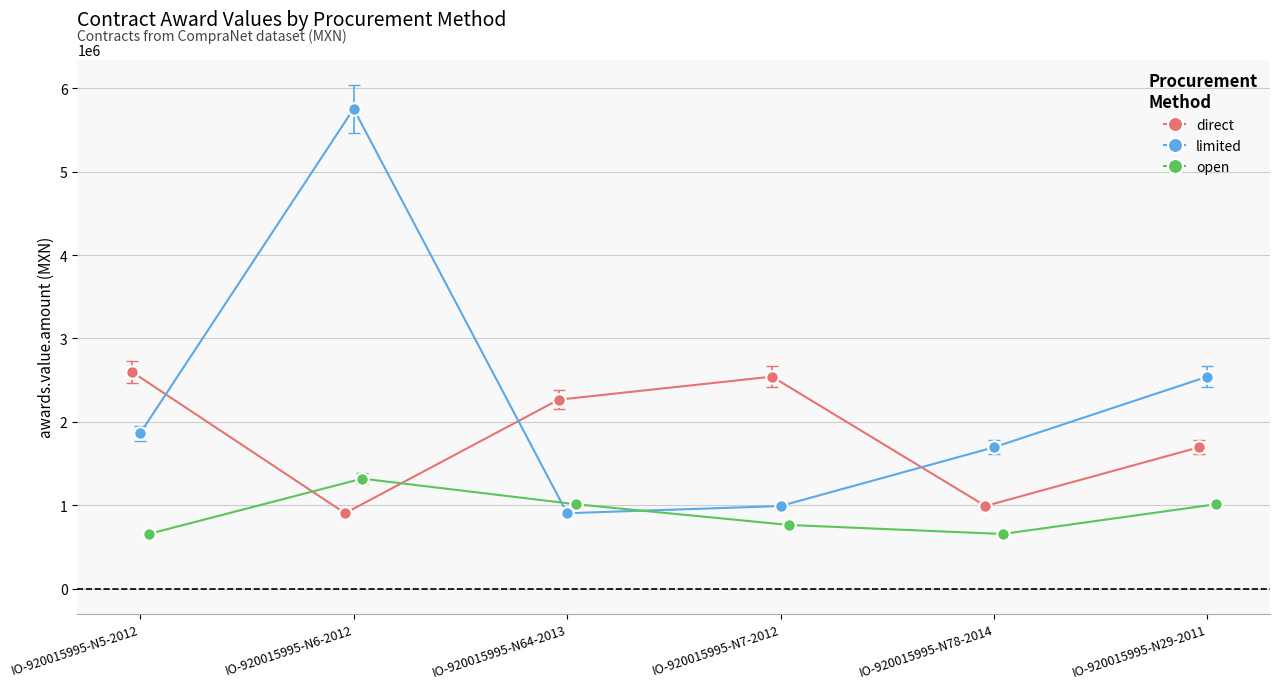

How many values in the open series exceed 1011841?

3